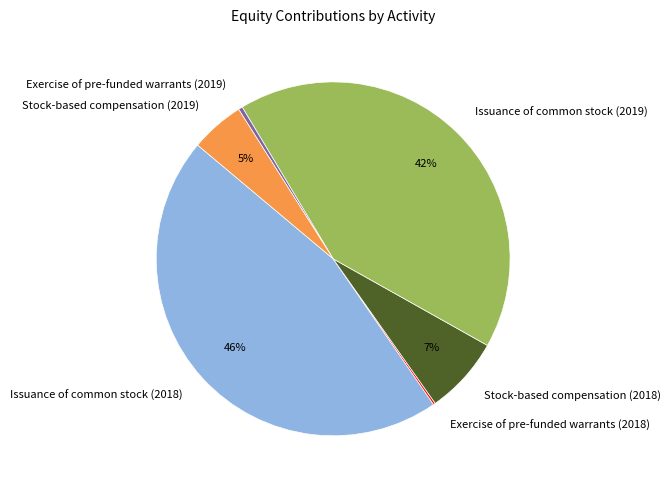

What percentage is the Issuance of common stock (2018) slice, to the nearest percent?

46%